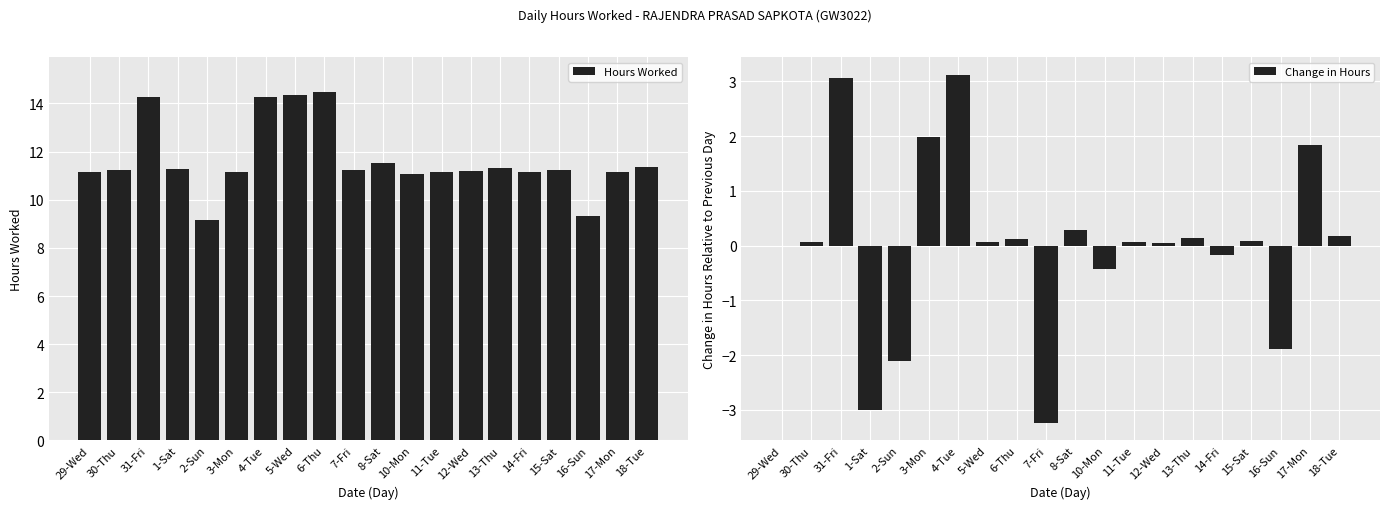

Rank the series by their average value, from lowest to highest.

Change in Hours, Hours Worked